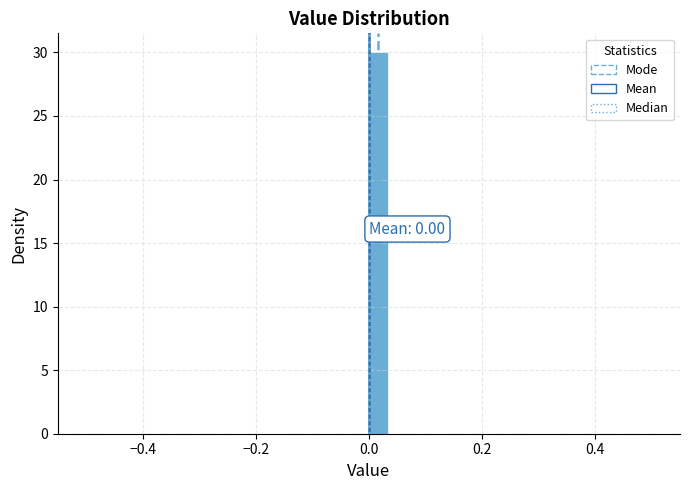

Around what value on the x-axis is the tallest bar? Give the approximate position of its centre, as read against the axis.

0.02